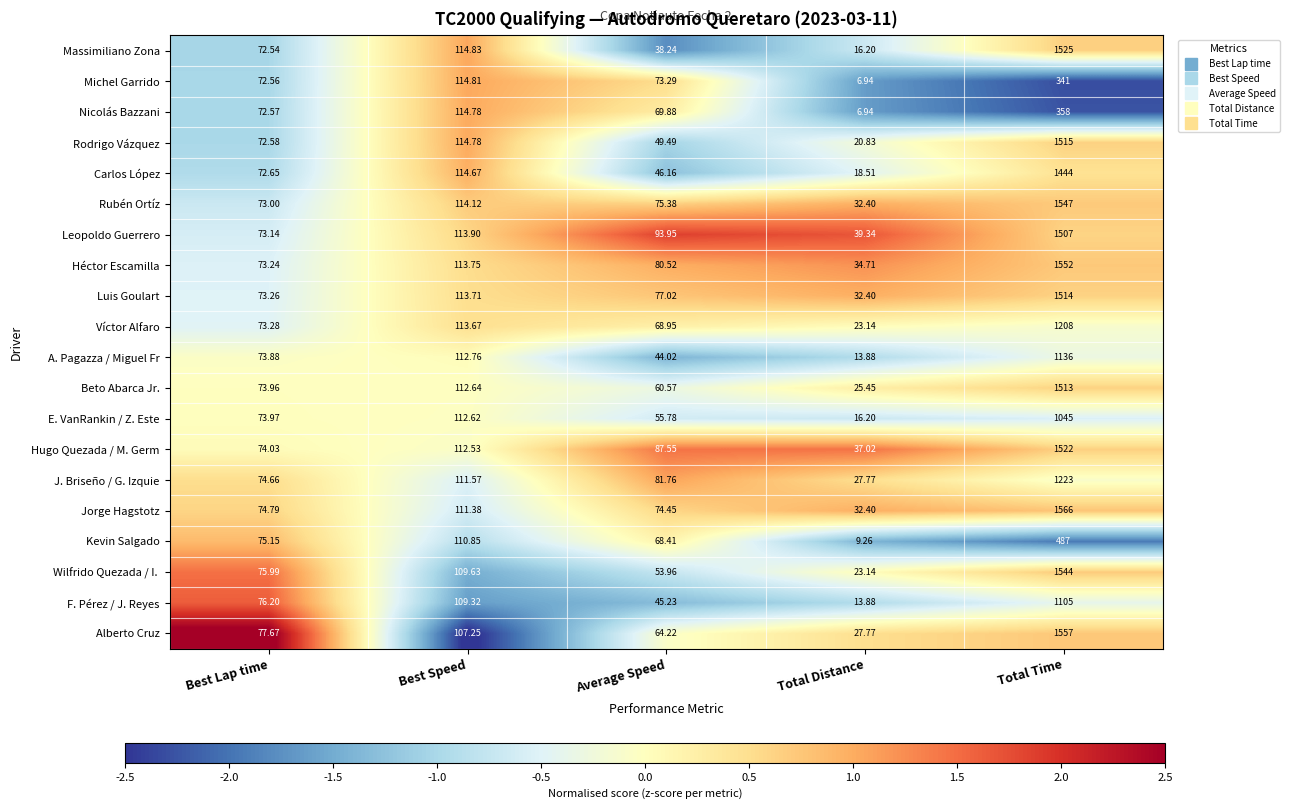

Which series has the largest total across all categories?

Jorge Hagstotz